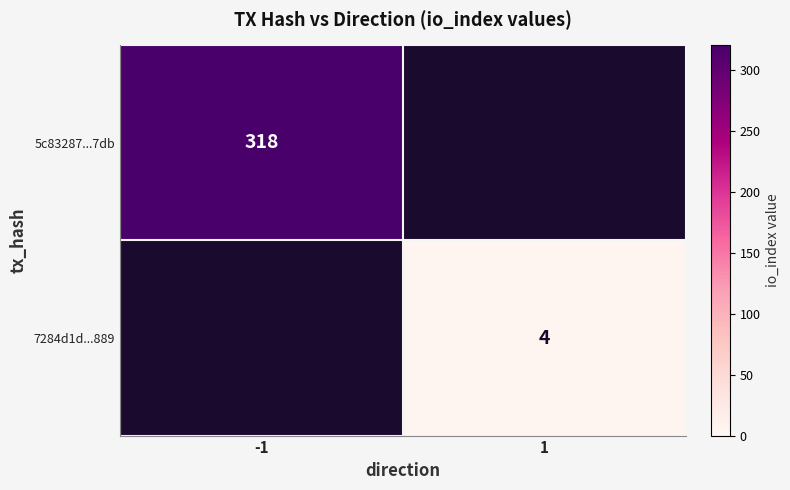

The 7284d1d...889 series shows 4 at 1. True or false?

True